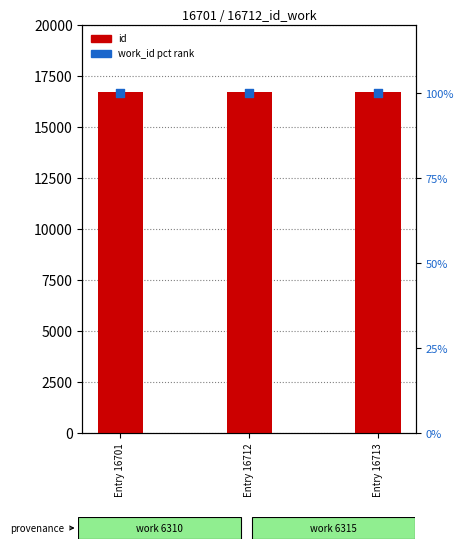

At how many categories does at least one series exceed 3765?

3